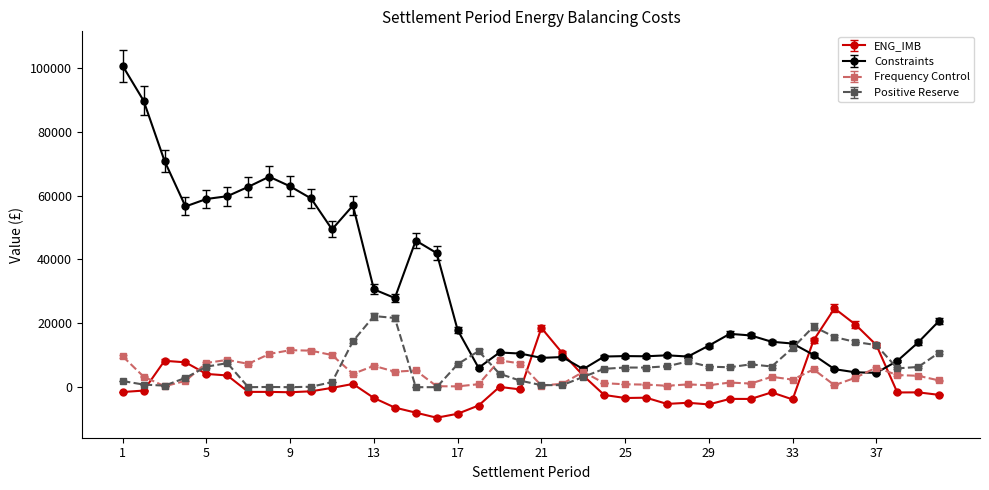

Which series has the largest range (max minus min)?

Constraints